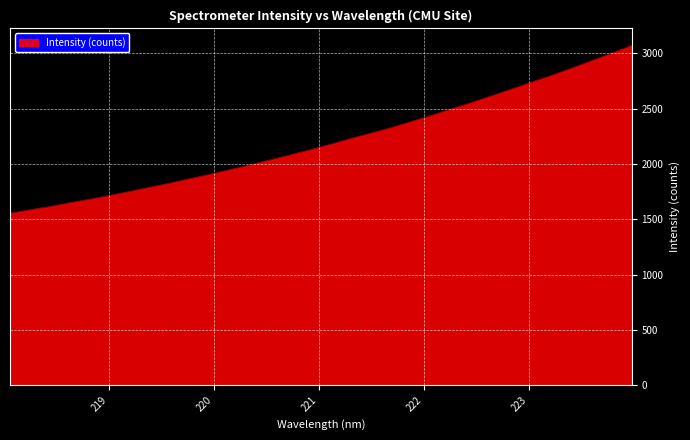

What is the smallest value displayed?

1553.2